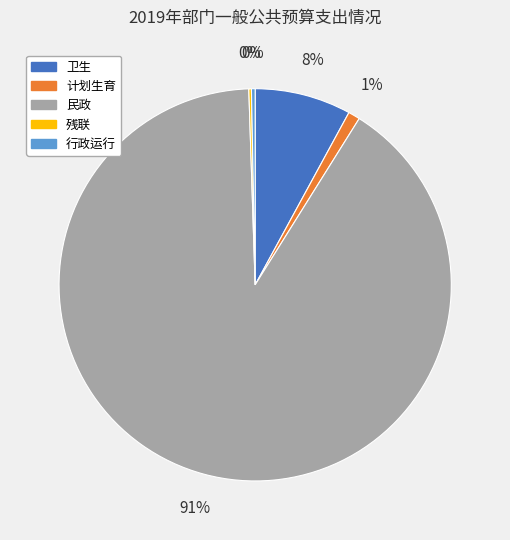

To the nearest percent, what is the average slice percentage?

20%